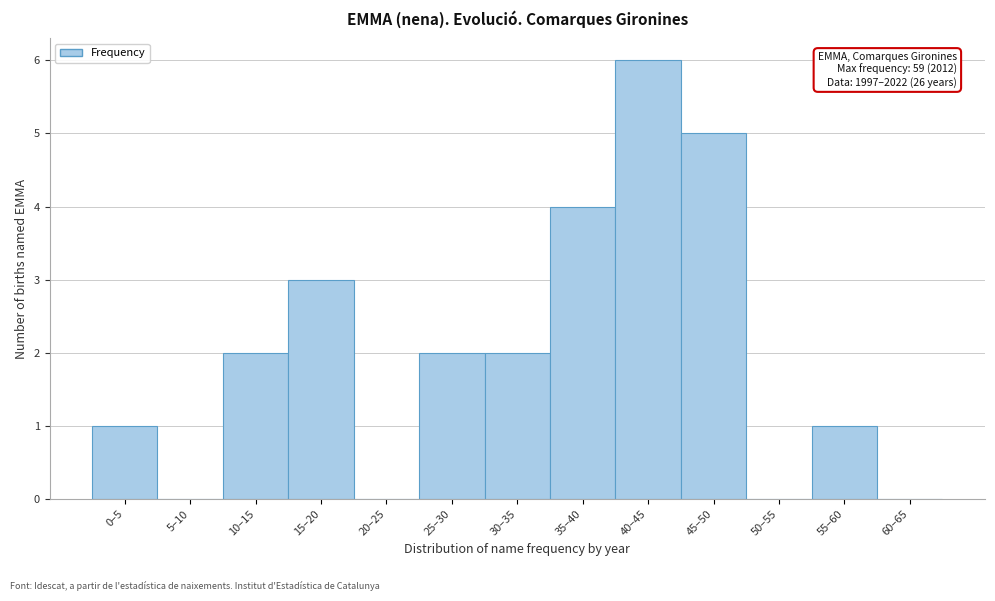

Reading left to right, extract all data points from this chart.

0–5=1	5–10=0	10–15=2	15–20=3	20–25=0	25–30=2	30–35=2	35–40=4	40–45=6	45–50=5	50–55=0	55–60=1	60–65=0